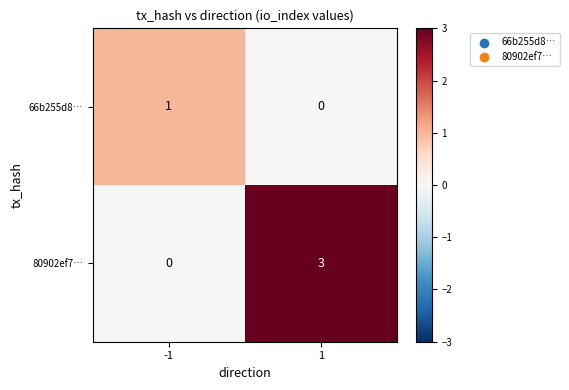

Which series has the largest range (max minus min)?

80902ef7…